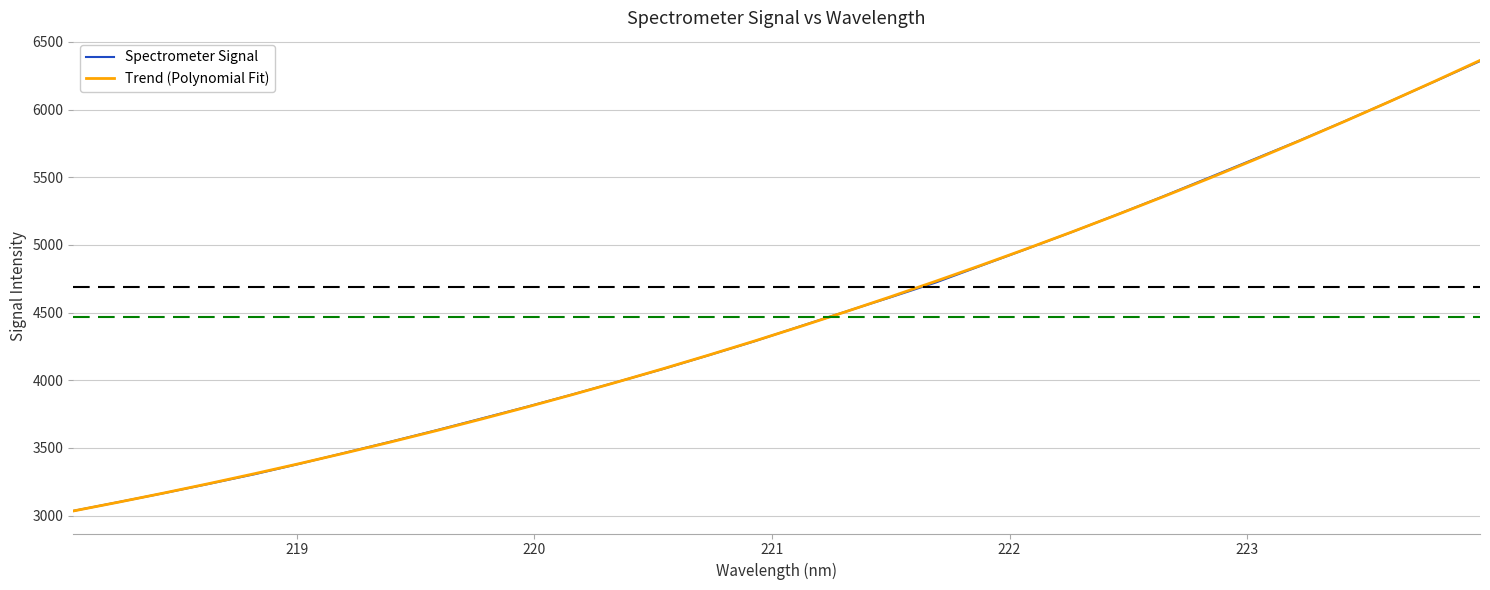

Which series has the widest spread of values?

Trend (Polynomial Fit)